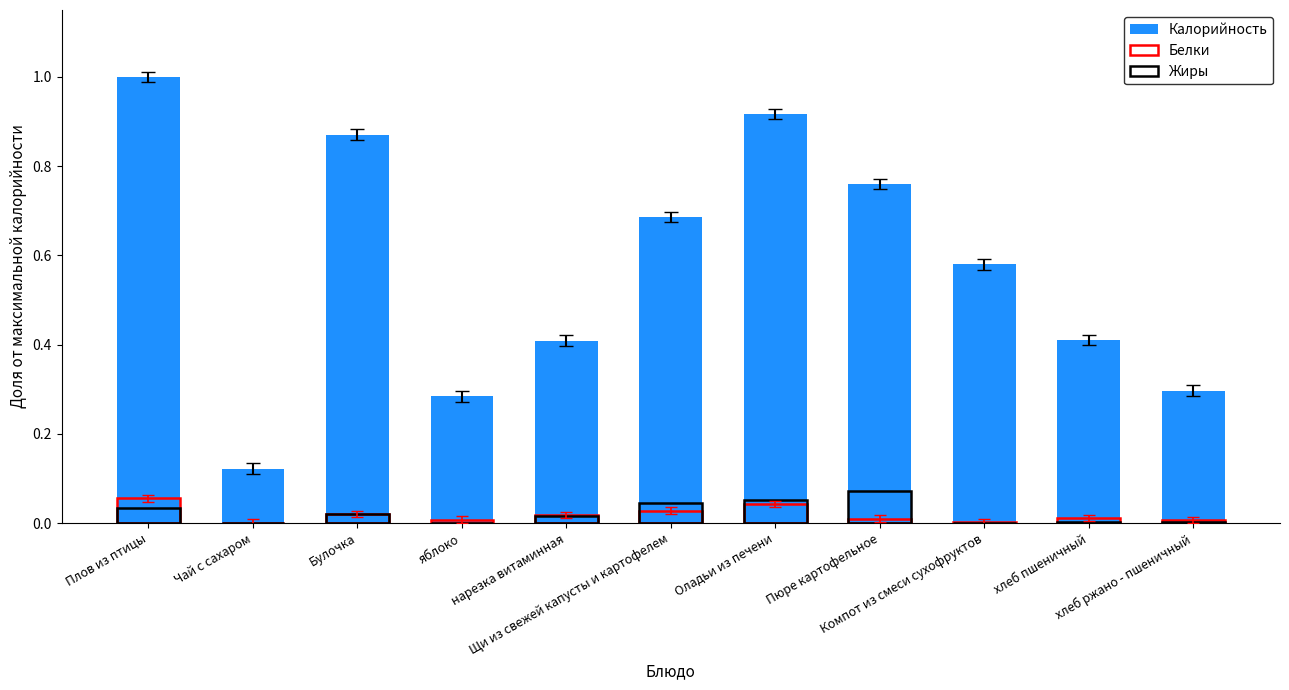

How many categories are shown in the chart?

11